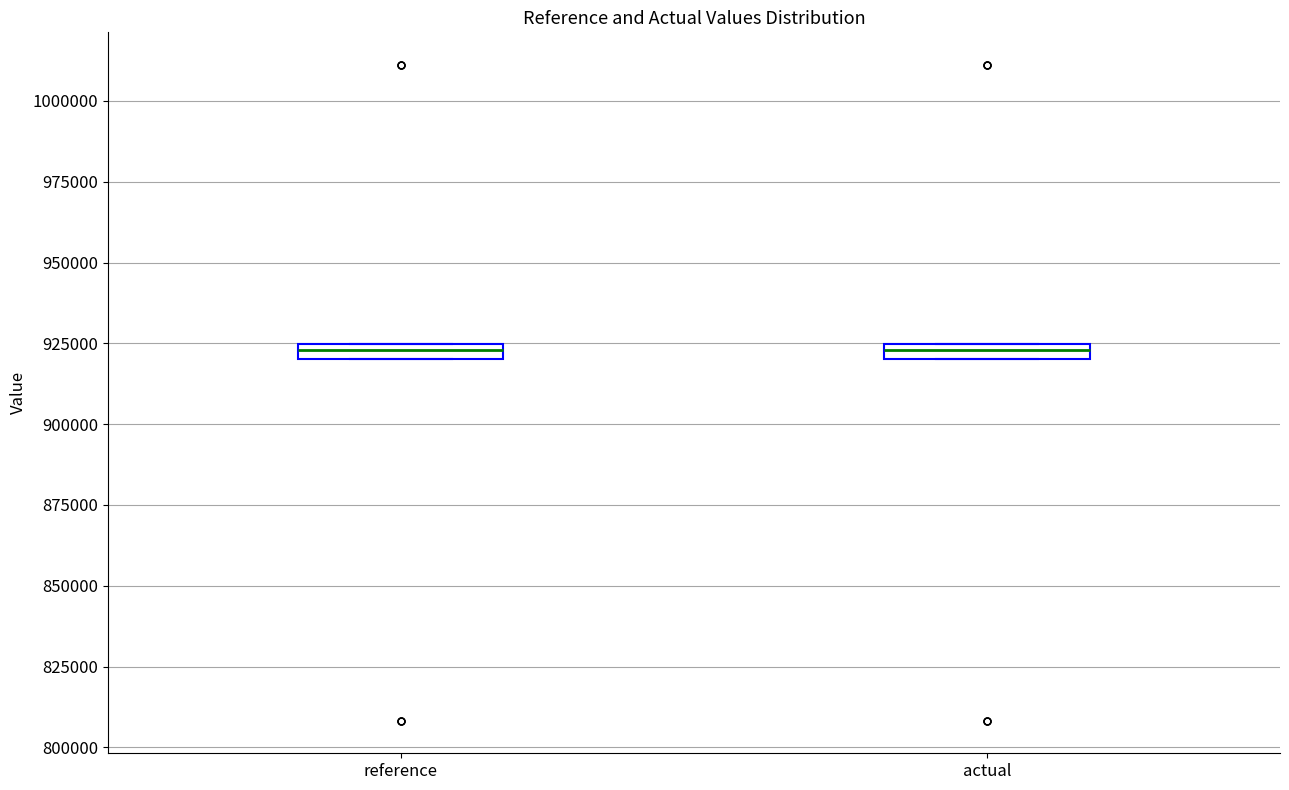

Where is the lower edge of the box for actual on the y-axis? The values are not printed on the chart, so give them approximately, as read against the axis.

920000